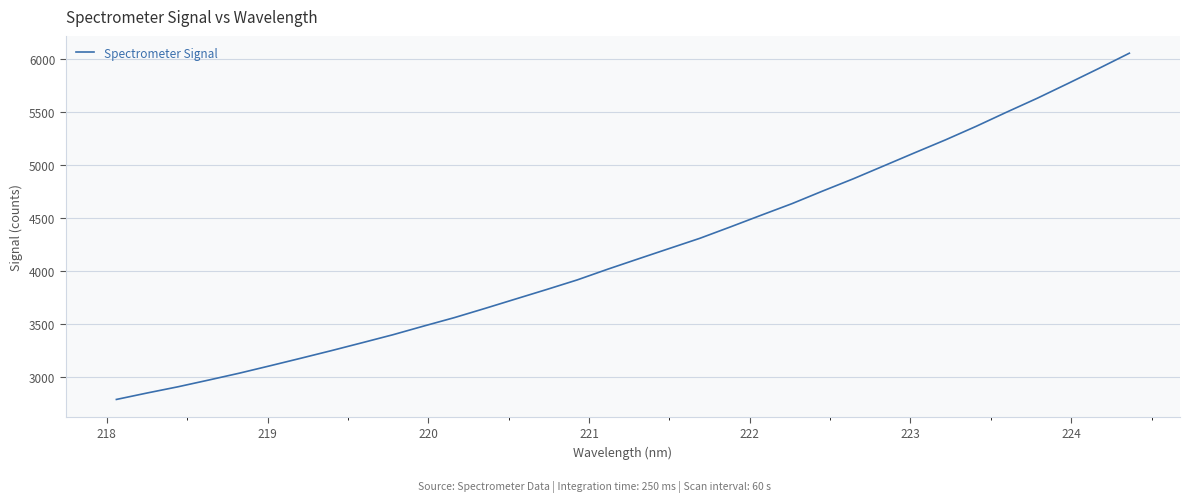

Reading left to right, extract all data points from this chart.

2783.4	2844.4	2902.8	2966.5	3031.6	3101.5	3172.6	3245.0	3319.5	3394.9	3476.7	3556.7	3643.8	3733.0	3821.9	3912.9	4014.8	4112.7	4209.9	4306.6	4414.8	4525.1	4633.9	4753.0	4868.9	4991.7	5114.8	5236.1	5364.2	5498.9	5630.5	5769.6	5910.9	6055.5